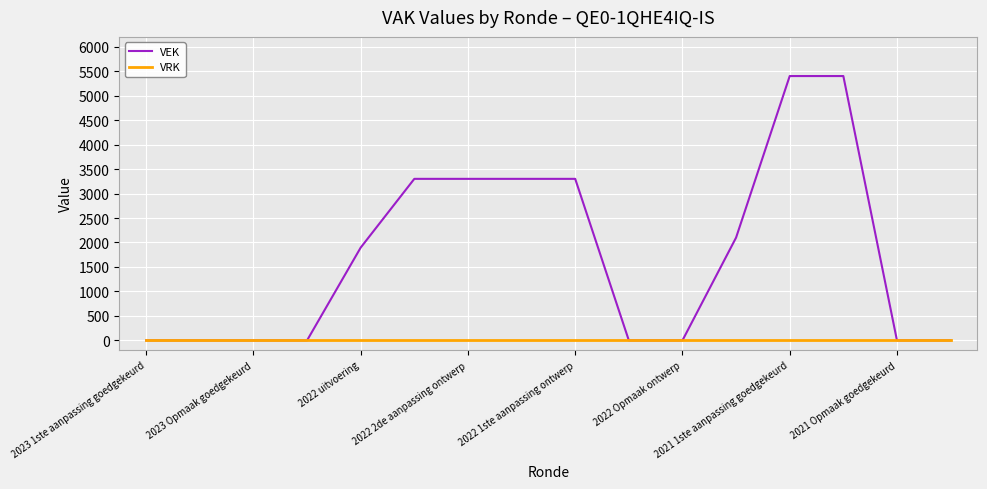

Which series has the widest spread of values?

VEK